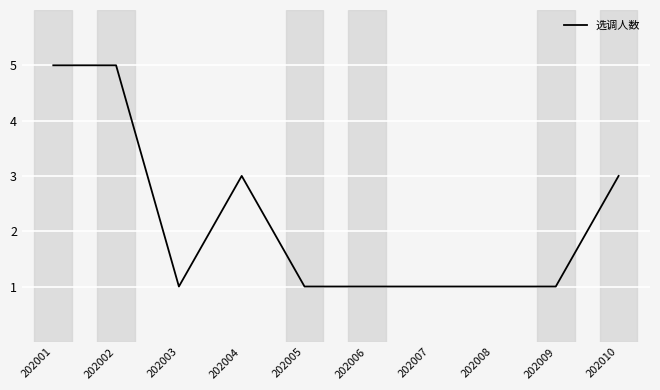

What is the maximum value shown in the chart?

5